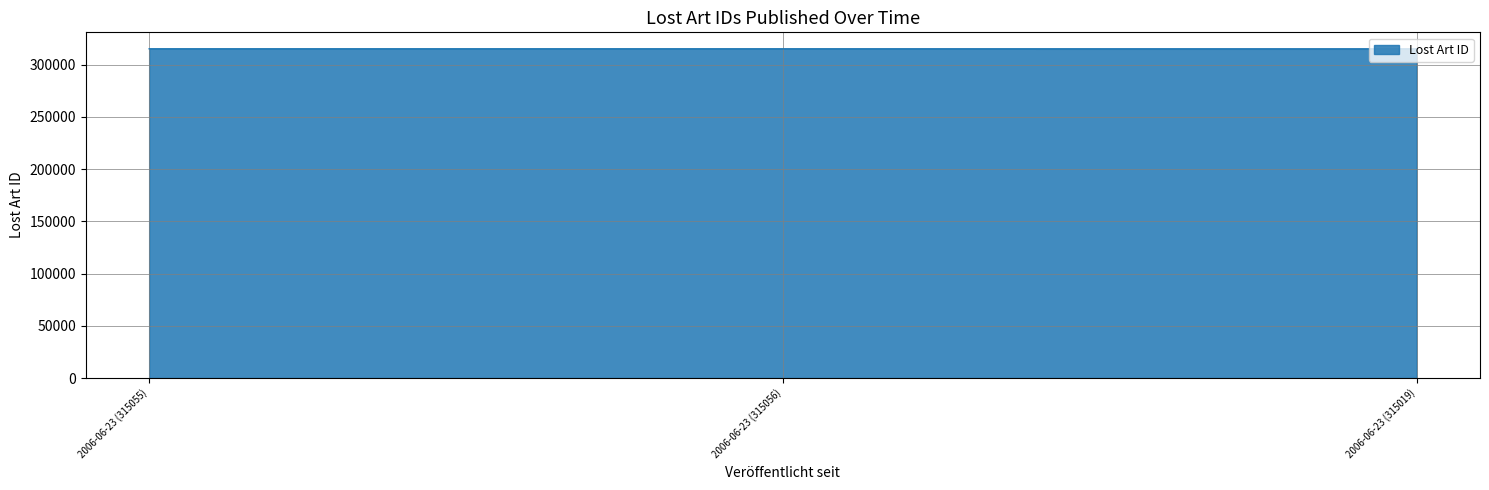

Approximately how many times larger is the value at 2006-06-23 (315055) compared to 2006-06-23 (315056)?

1.0